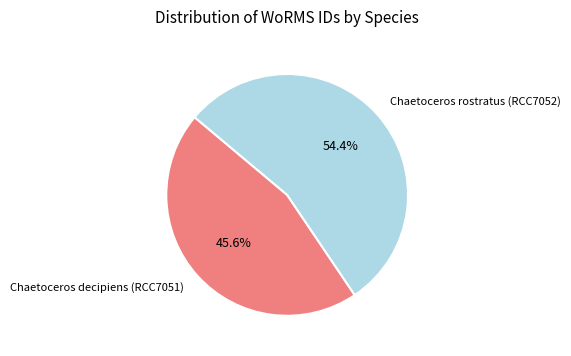

To the nearest percent, what portion does Chaetoceros rostratus (RCC7052) represent?

54%